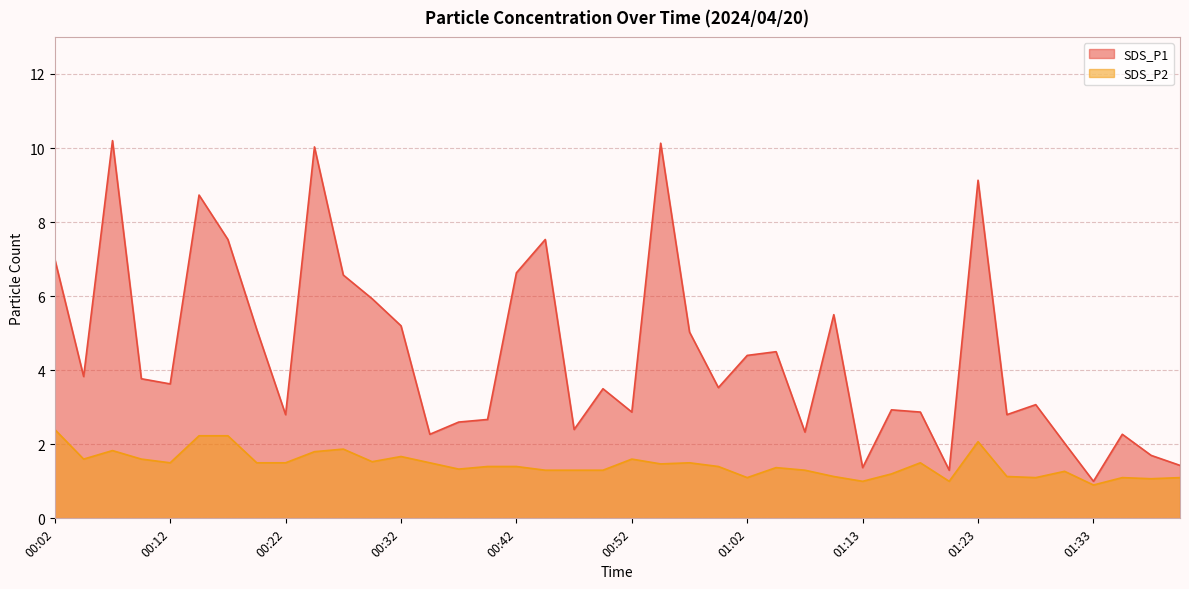

What is the label of the 28th point from the right?

00:32